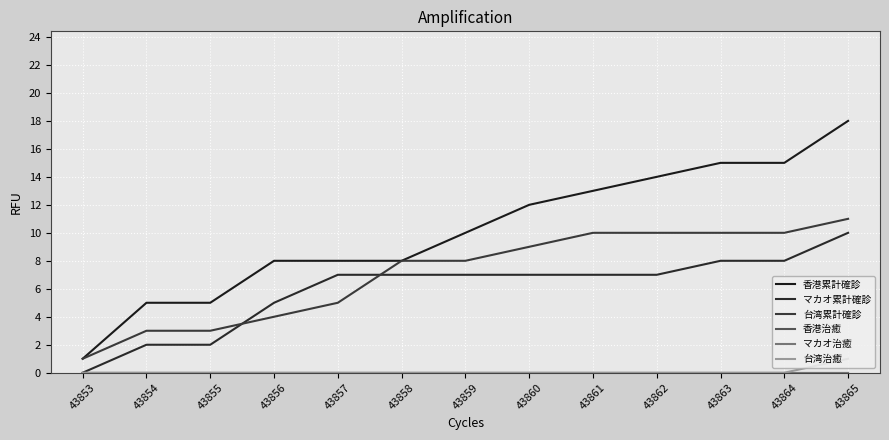

Does the chart display data point markers on the line(s)?

No